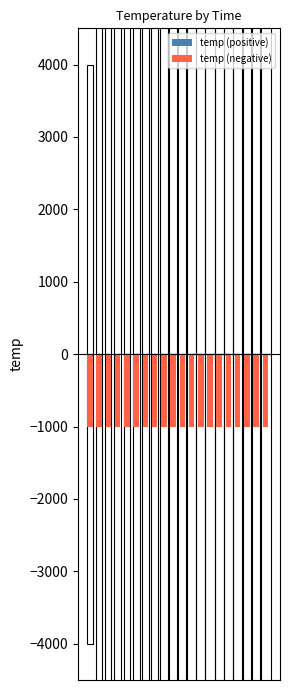

Between 9 and 19, which series saw the biggest shift?

temp (positive)